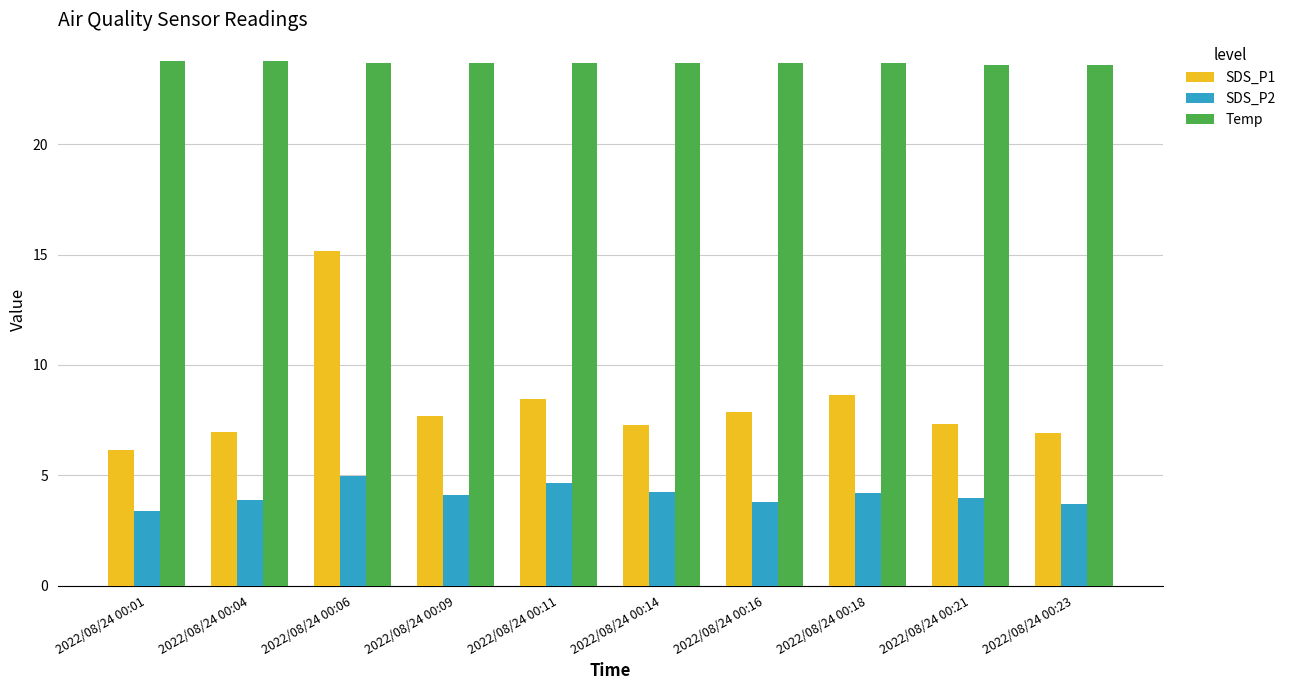

At 2022/08/24 00:21, list the series in order from smallest to largest.

SDS_P2, SDS_P1, Temp